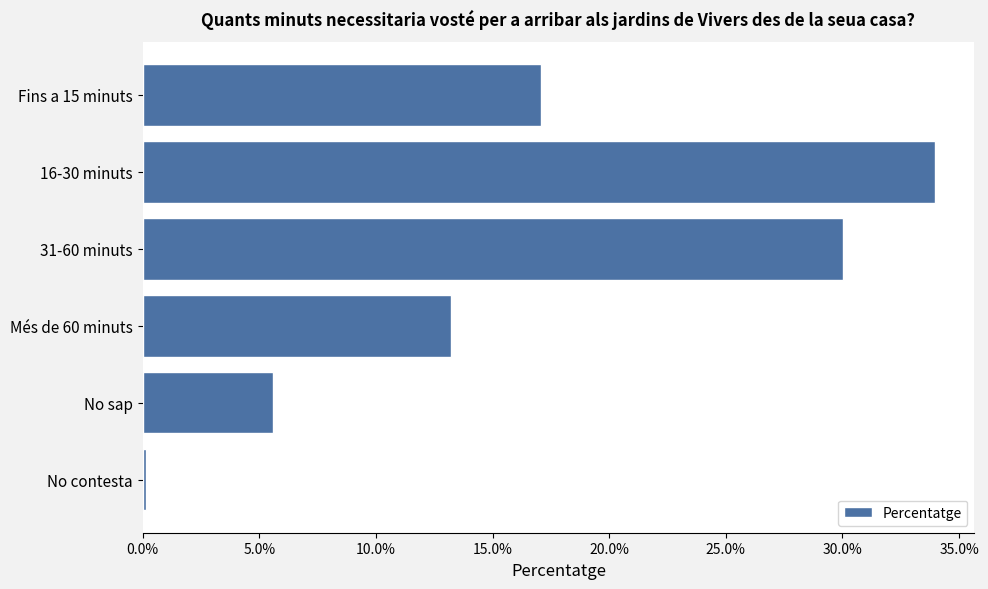

List the labels in order of value, largest first.

16-30 minuts, 31-60 minuts, Fins a 15 minuts, Més de 60 minuts, No sap, No contesta